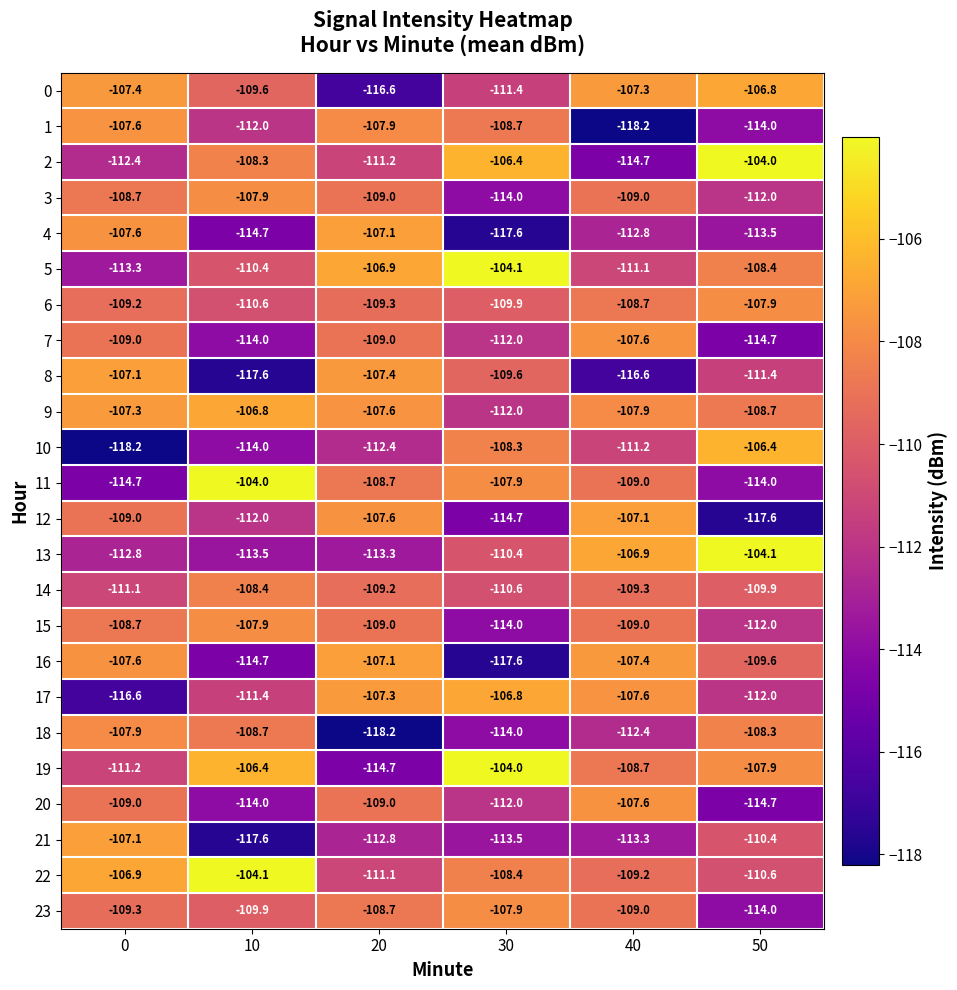

Which series has the widest spread of values?

10